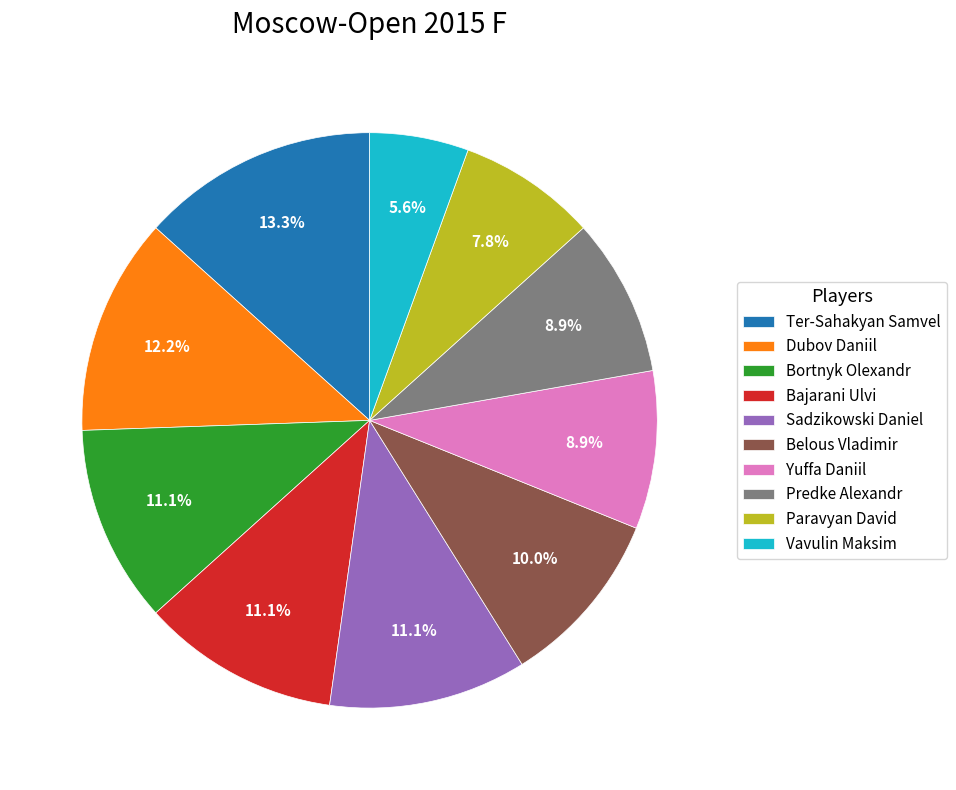

To the nearest percent, what portion does Sadzikowski Daniel represent?

11%